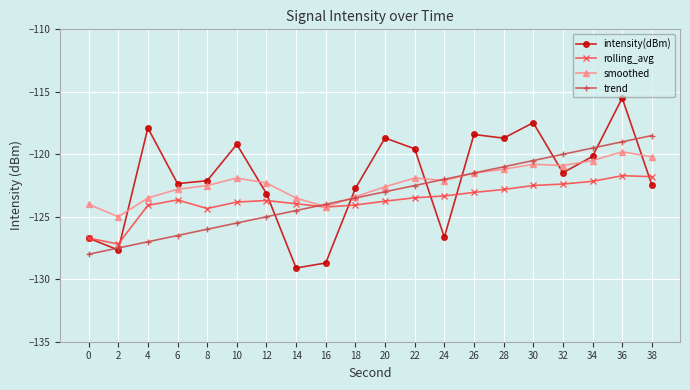

At which label is intensity(dBm) closest to -122?

8